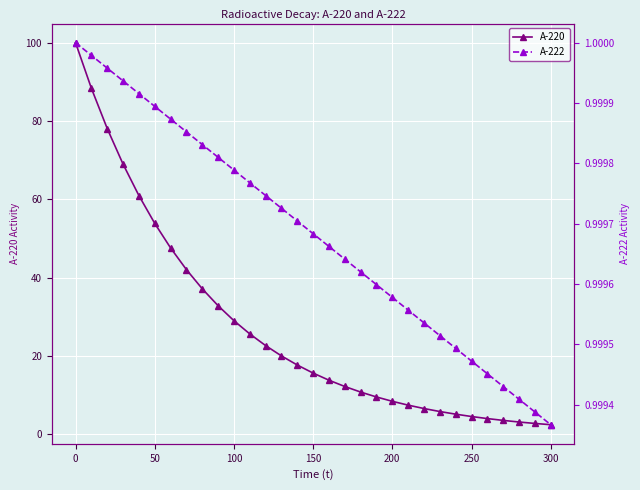

The A-220 series shows 2.4 at 300. True or false?

True